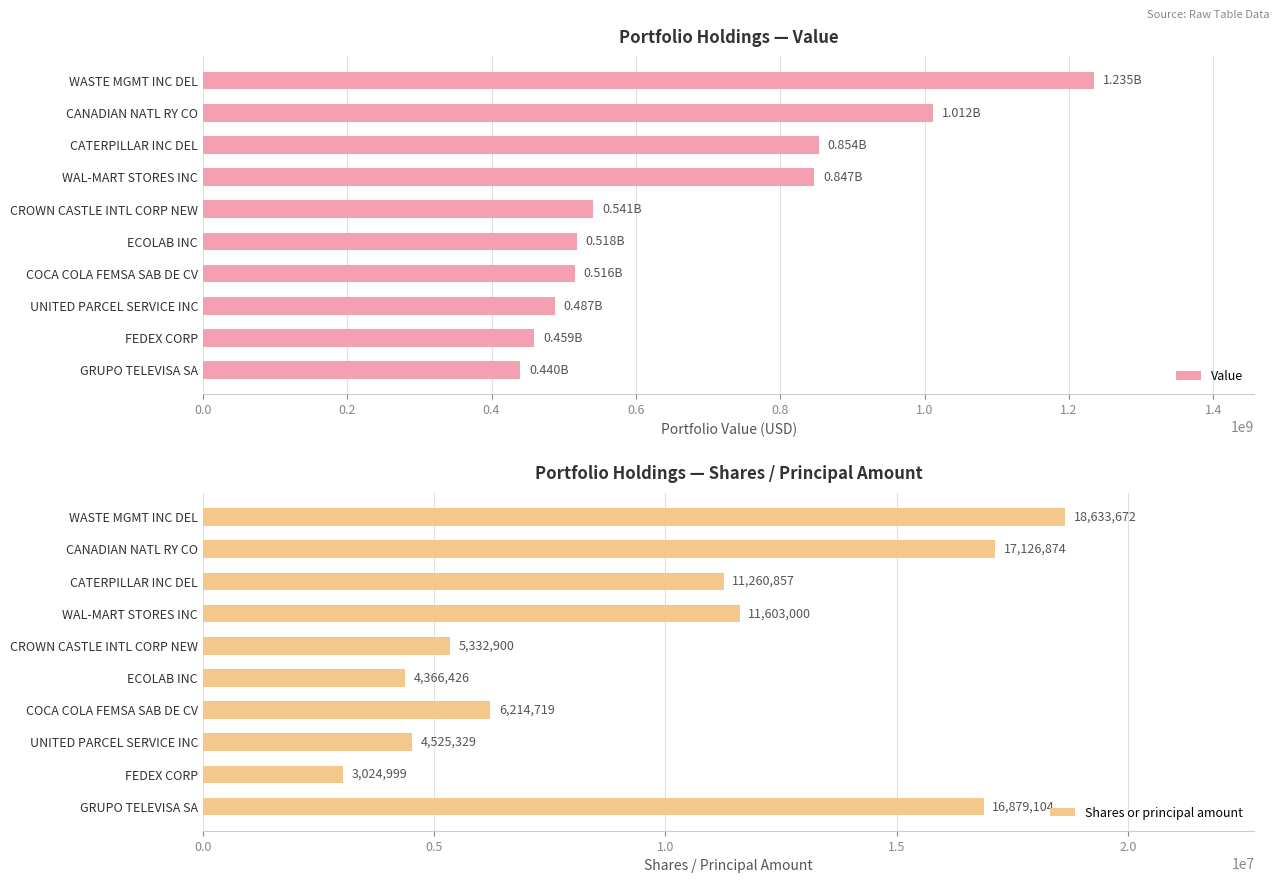

Count the number of data series in this chart.

2